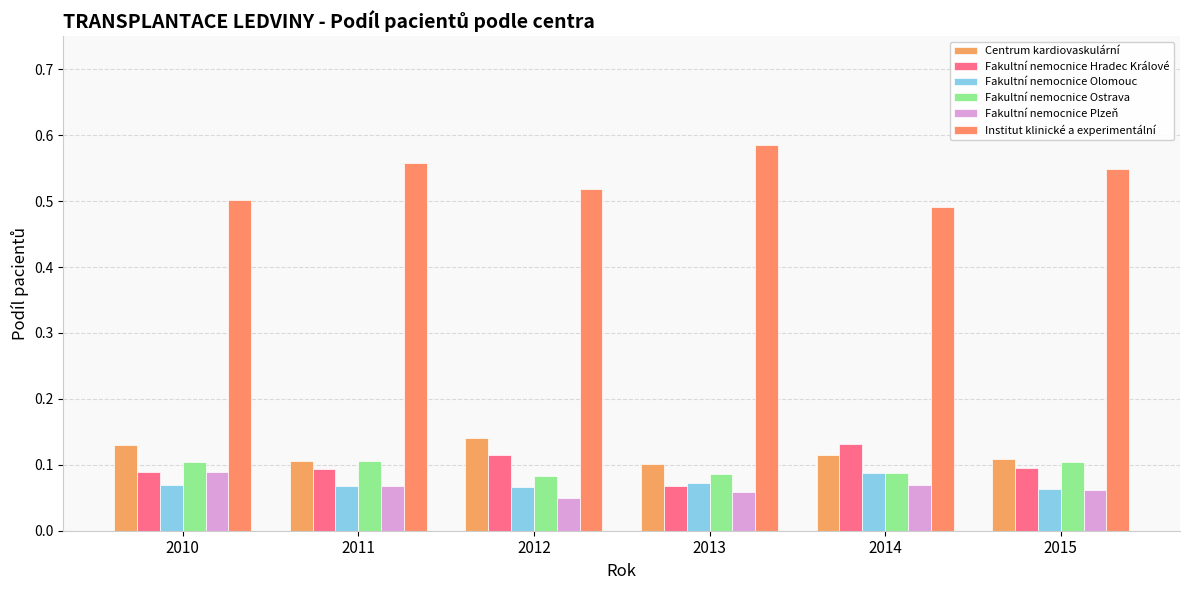

Reading left to right, extract all data points from this chart.

Centrum kardiovaskulární: 0.1	0.1	0.1	0.1	0.1	0.1
Fakultní nemocnice Hradec Králové: 0.1	0.1	0.1	0.1	0.1	0.1
Fakultní nemocnice Olomouc: 0.1	0.1	0.1	0.1	0.1	0.1
Fakultní nemocnice Ostrava: 0.1	0.1	0.1	0.1	0.1	0.1
Fakultní nemocnice Plzeň: 0.1	0.1	0.0	0.1	0.1	0.1
Institut klinické a experimentální: 0.5	0.6	0.5	0.6	0.5	0.5